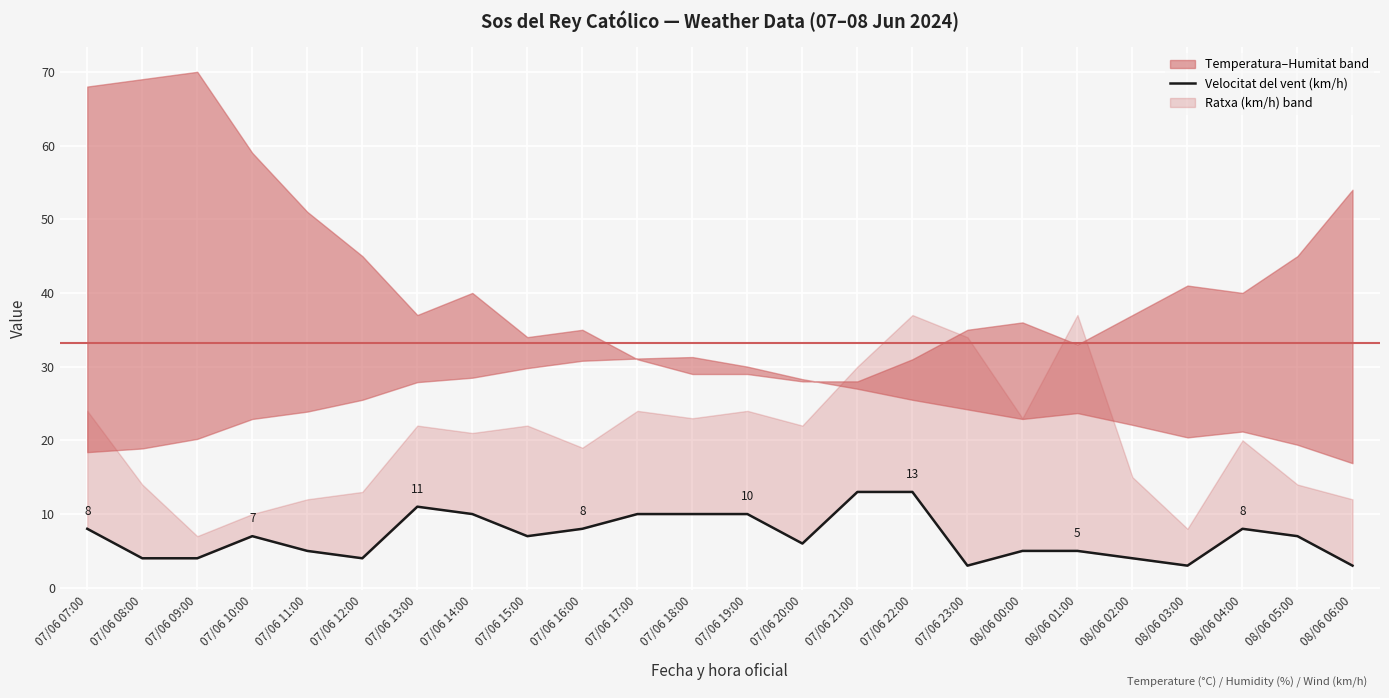

Between 07/06 19:00 and 07/06 10:00, which is larger?

07/06 19:00